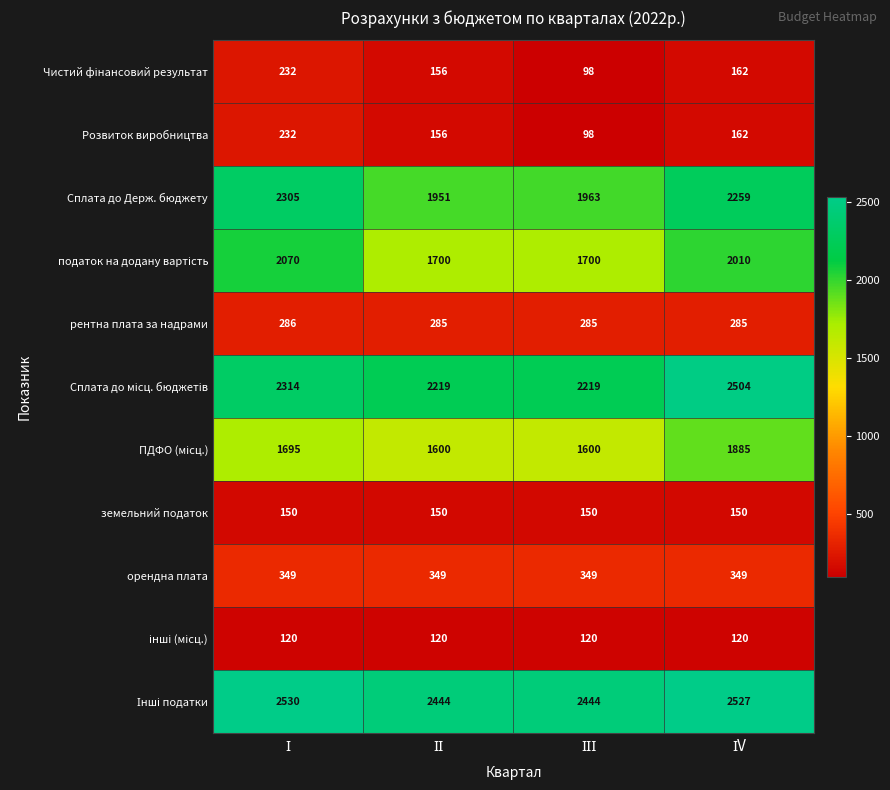

What is the sum of all Сплата до Держ. бюджету values?

8478